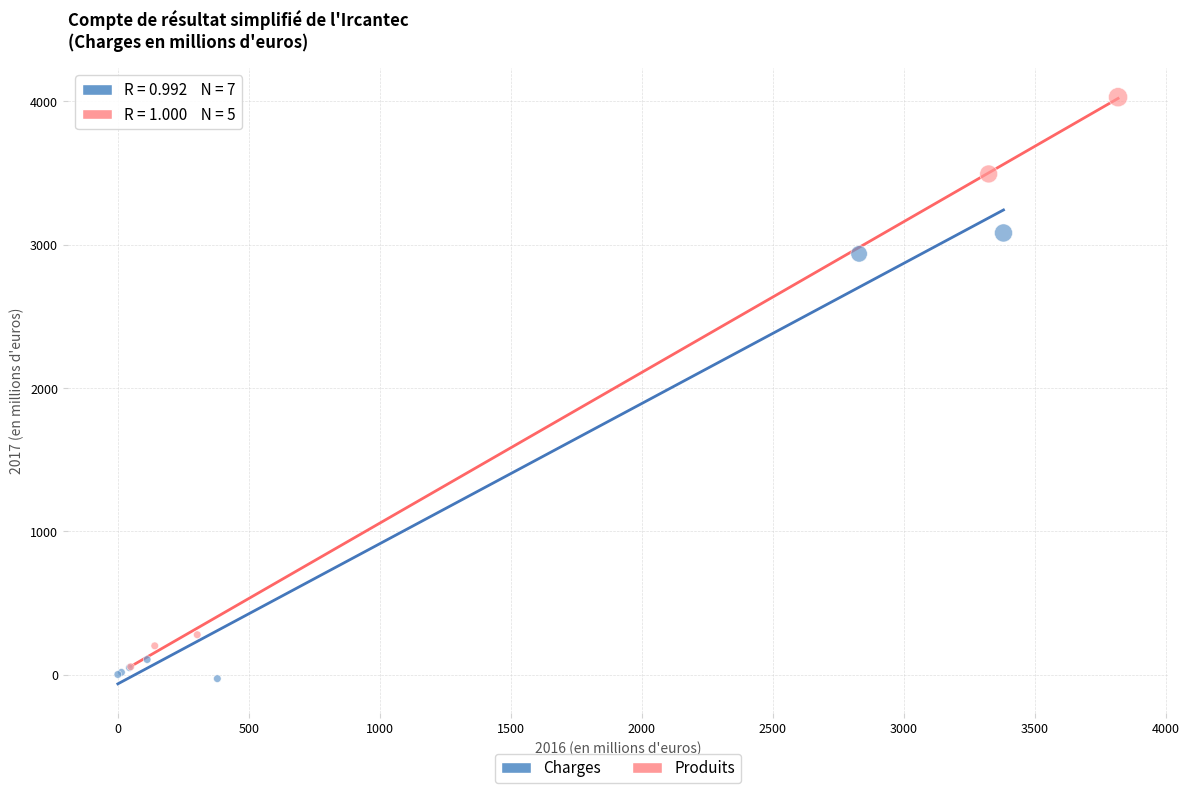

Which series contains the highest Y value?

Produits